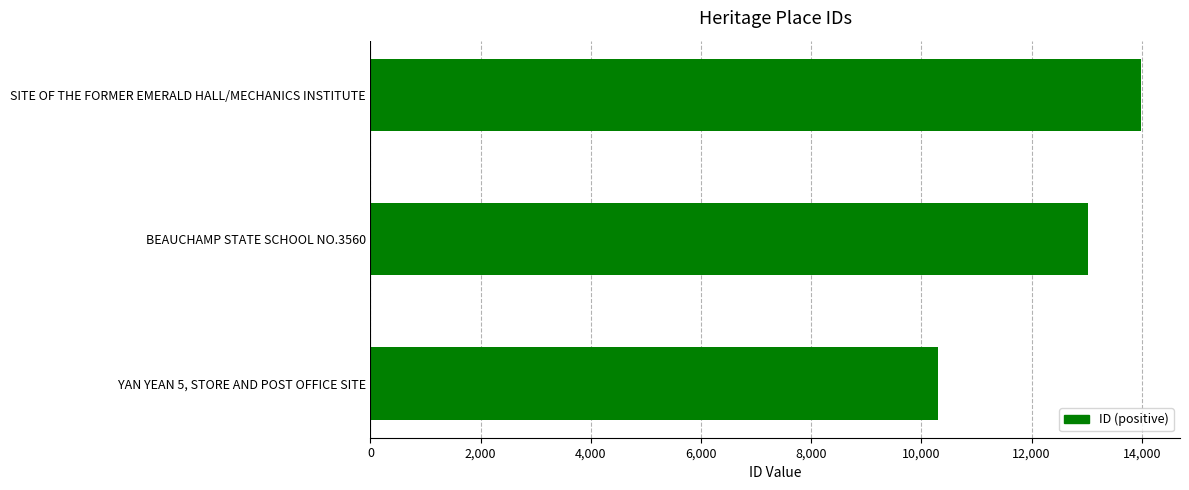

How many data points does each series have?

3